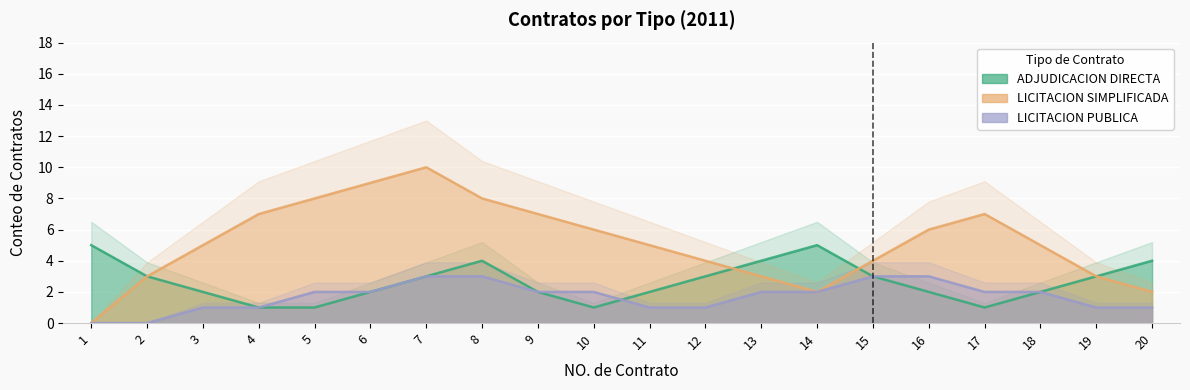

How many positive values does the LICITACION SIMPLIFICADA series have?

19